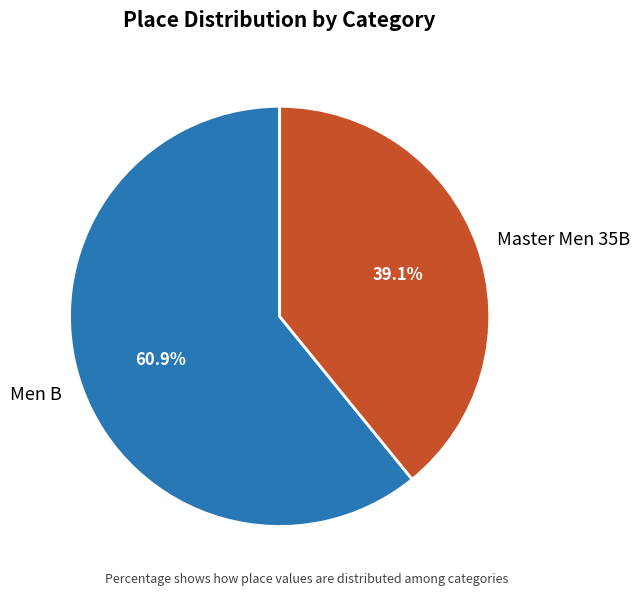

Count the number of slices in the pie.

2